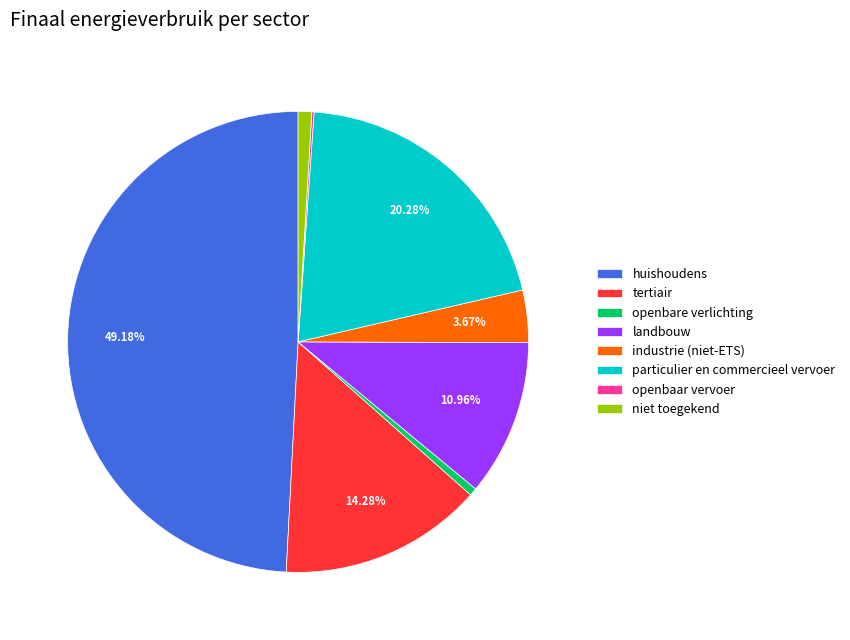

Is it true that particulier en commercieel vervoer is 20% of the pie?

True